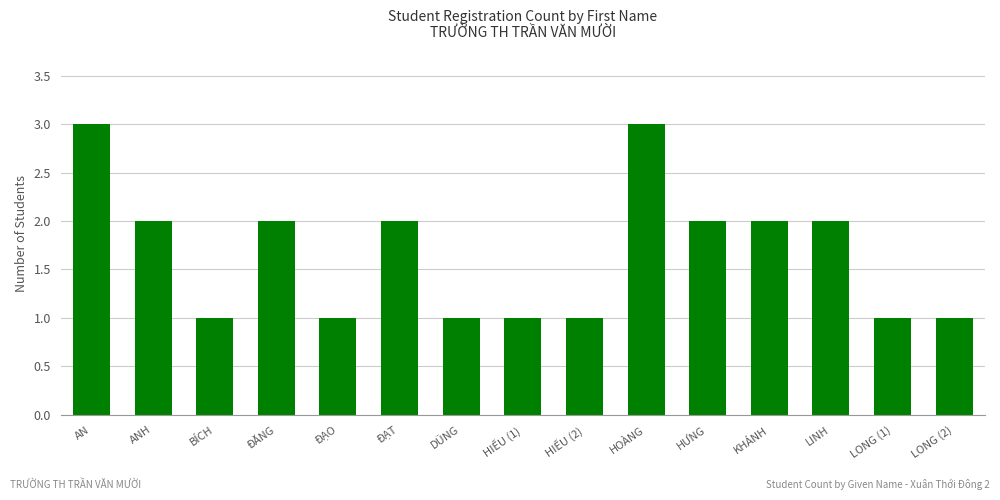

Approximately how many times larger is the value at AN compared to HIẾU (2)?

3.0